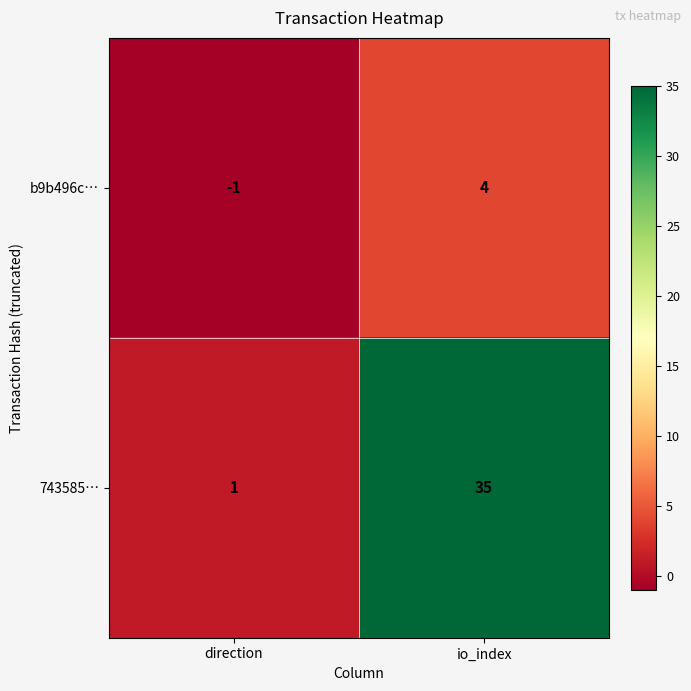

The value of 743585… at io_index is 35. True or false?

True